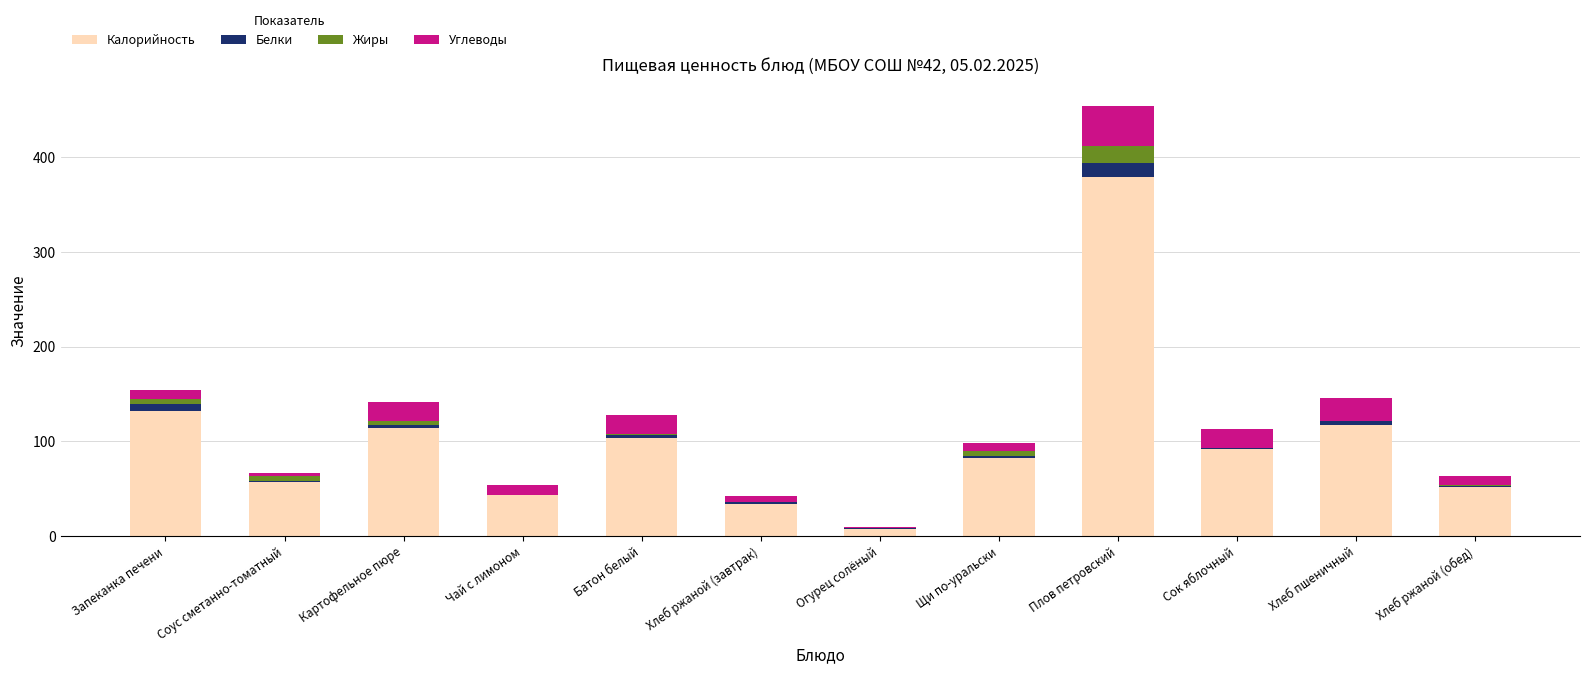

Are the bars grouped side by side (vs. stacked)?

No